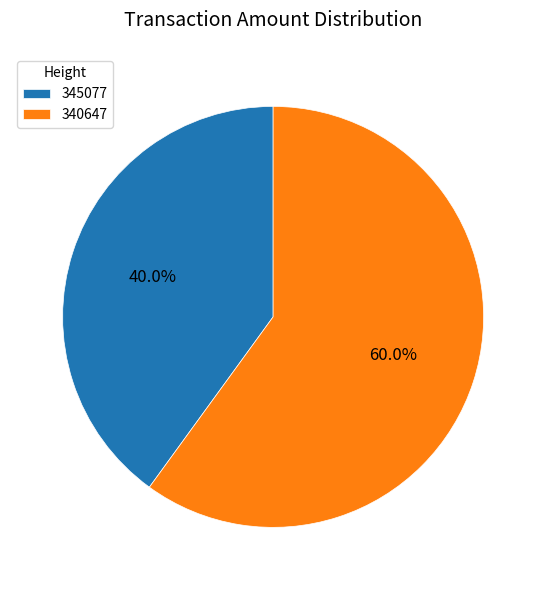

To the nearest percent, what is the difference between the 340647 and 345077 slice percentages?

20%